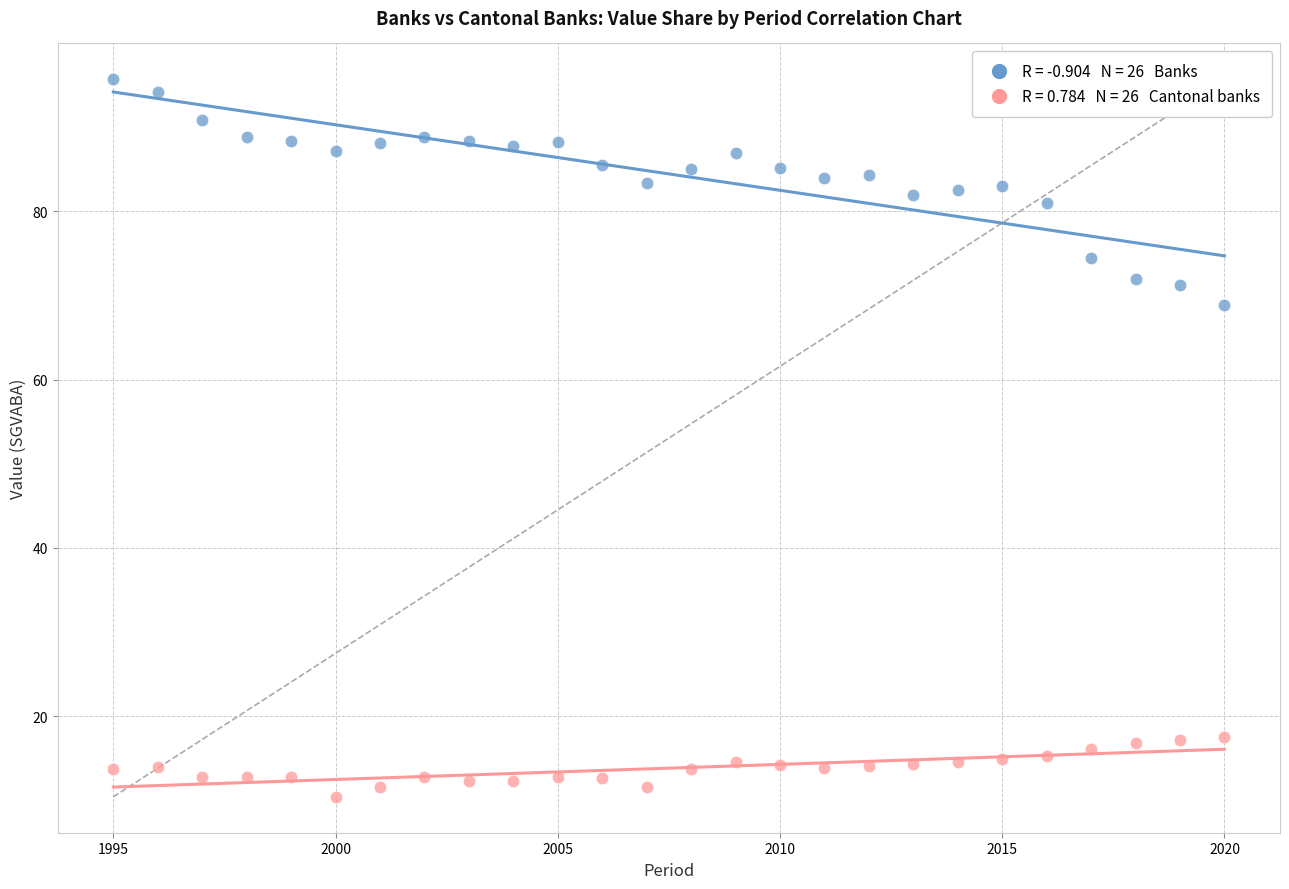

Across all series, what Y value is closest to 53?

68.9